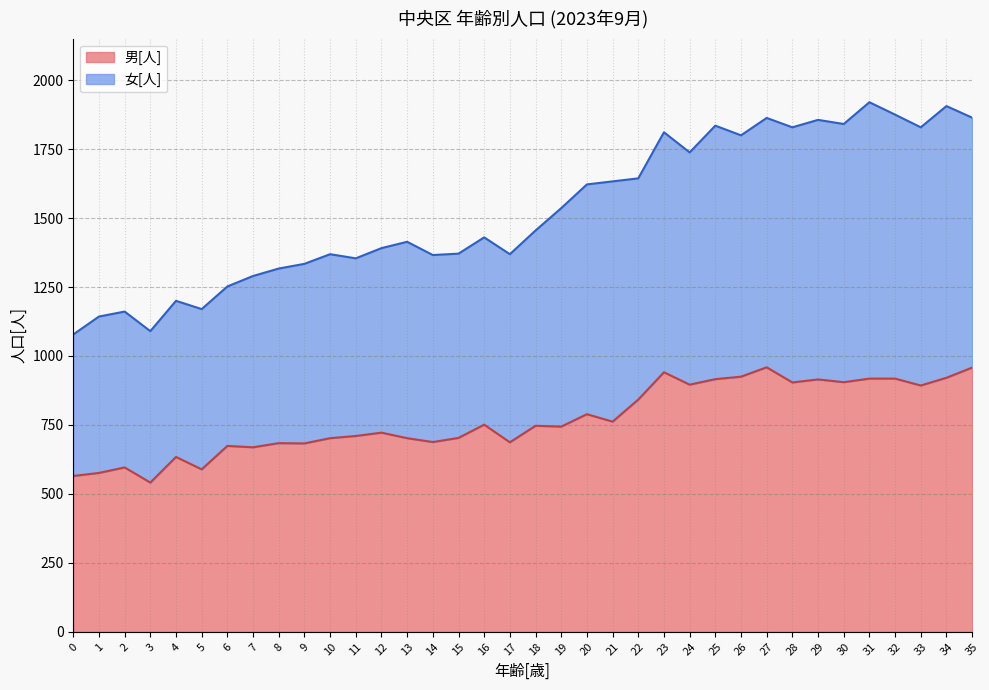

What is the greatest value displayed?

1920